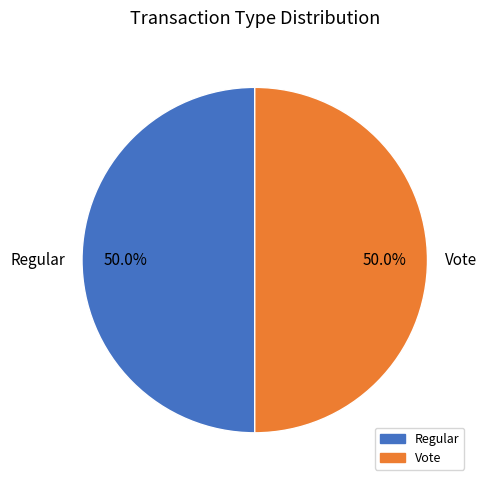

How many slices are in this pie chart?

2